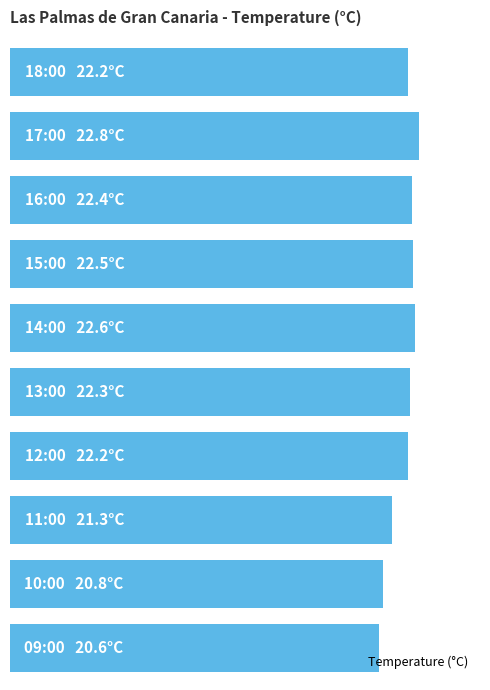

Does the chart contain any negative values?

No